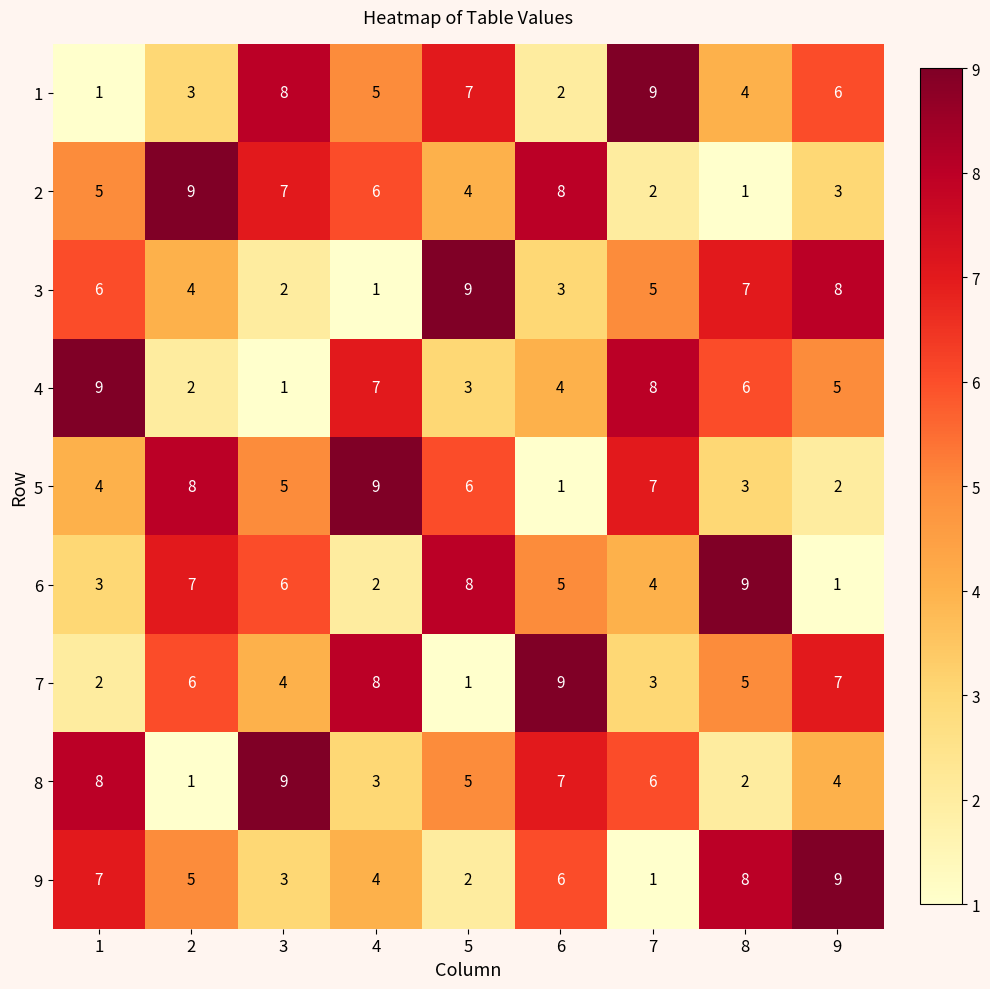

What is the total value across all series at 7?

45